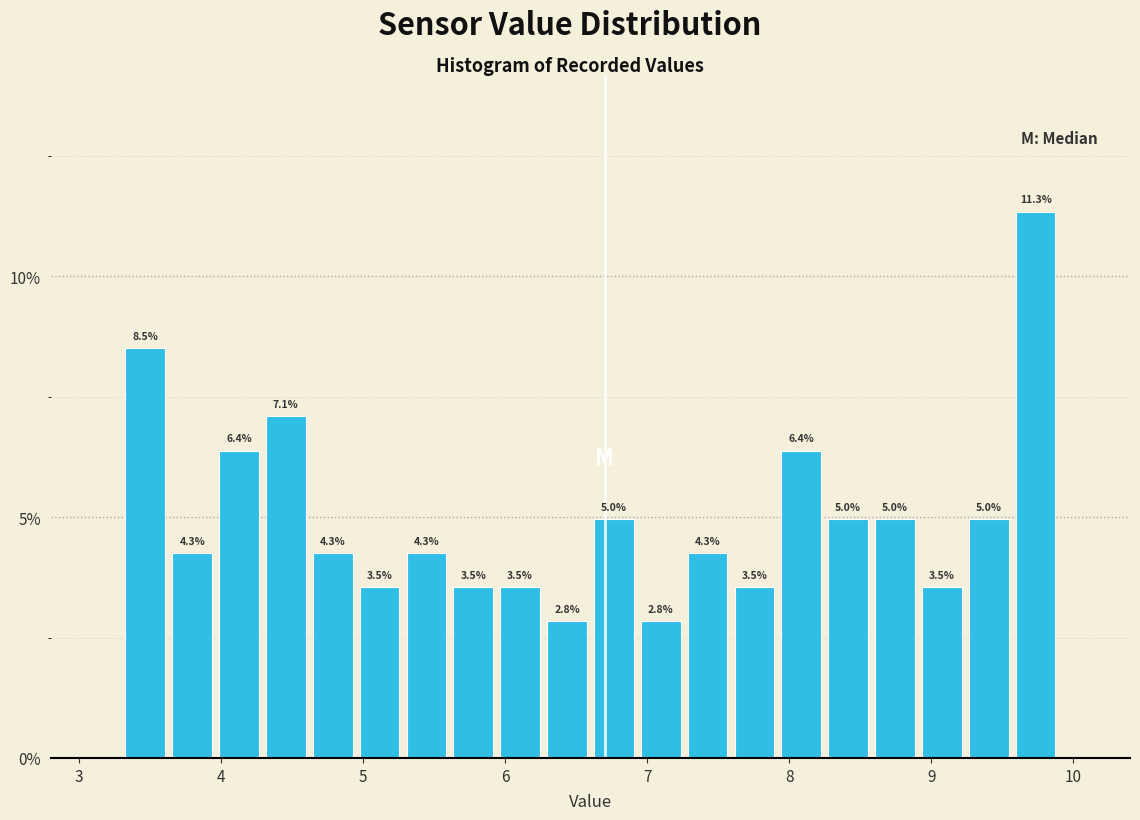

Read against the x-axis, roughly where is the centre of the tallest bar?

9.7